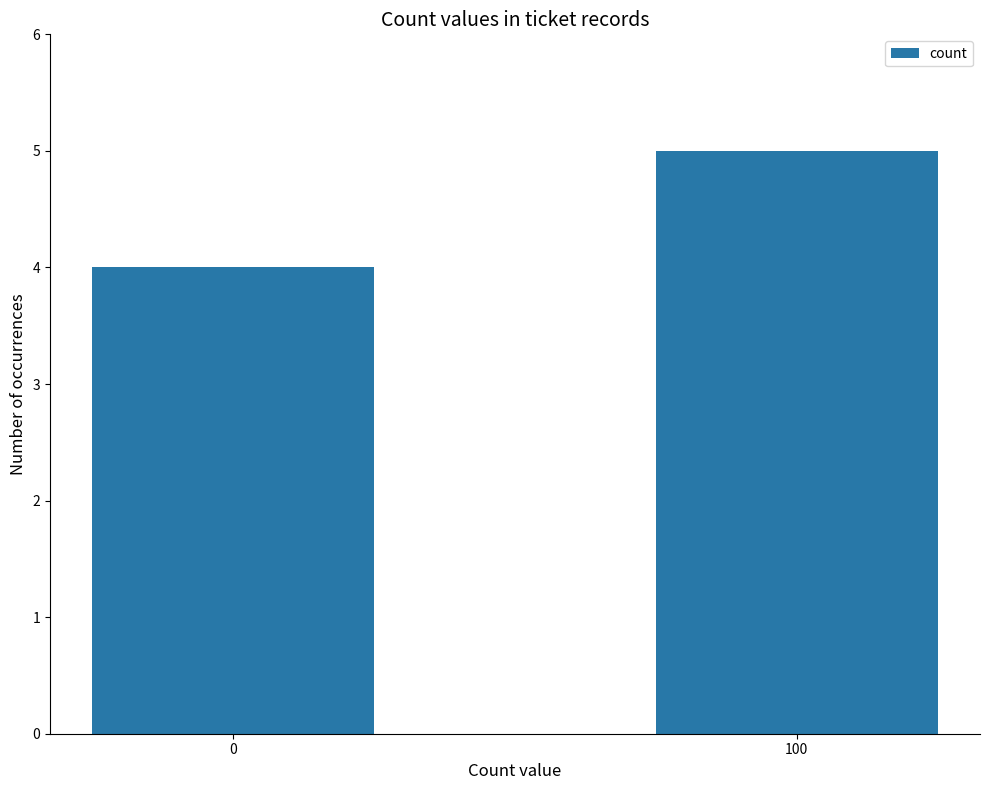

What is the value of the 2nd bar from the left?

5